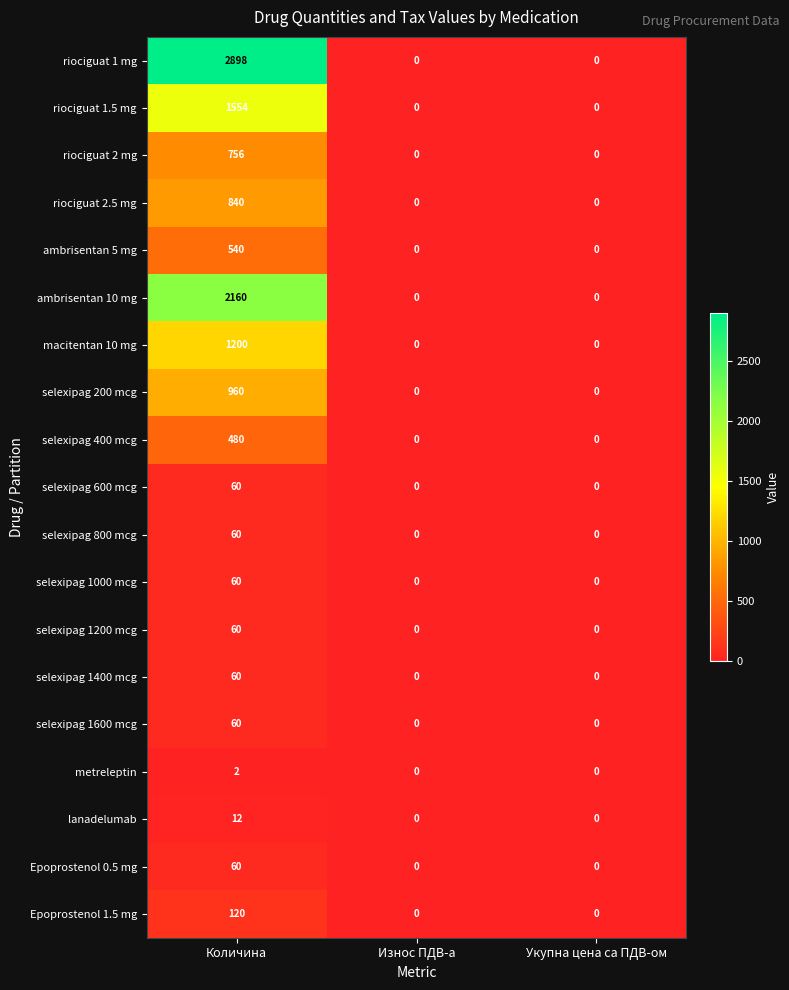

Between Количина and Укупна цена са ПДВ-ом, which series saw the biggest shift?

riociguat 1 mg